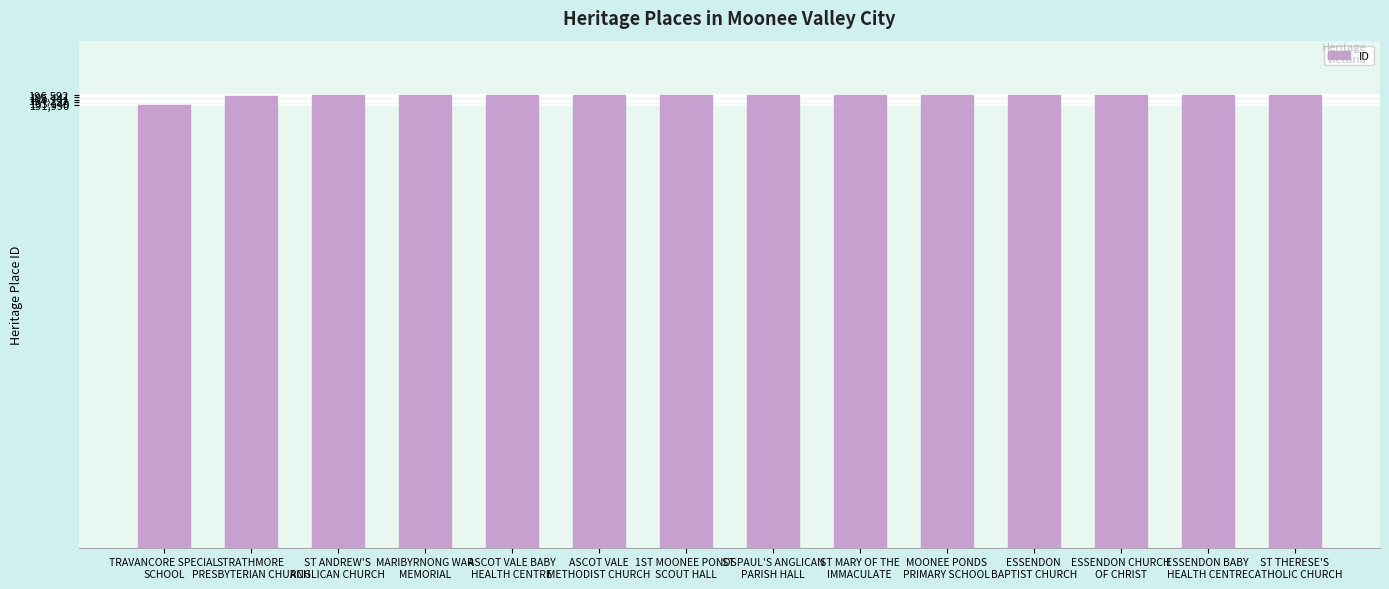

What is the smallest value displayed?

191997